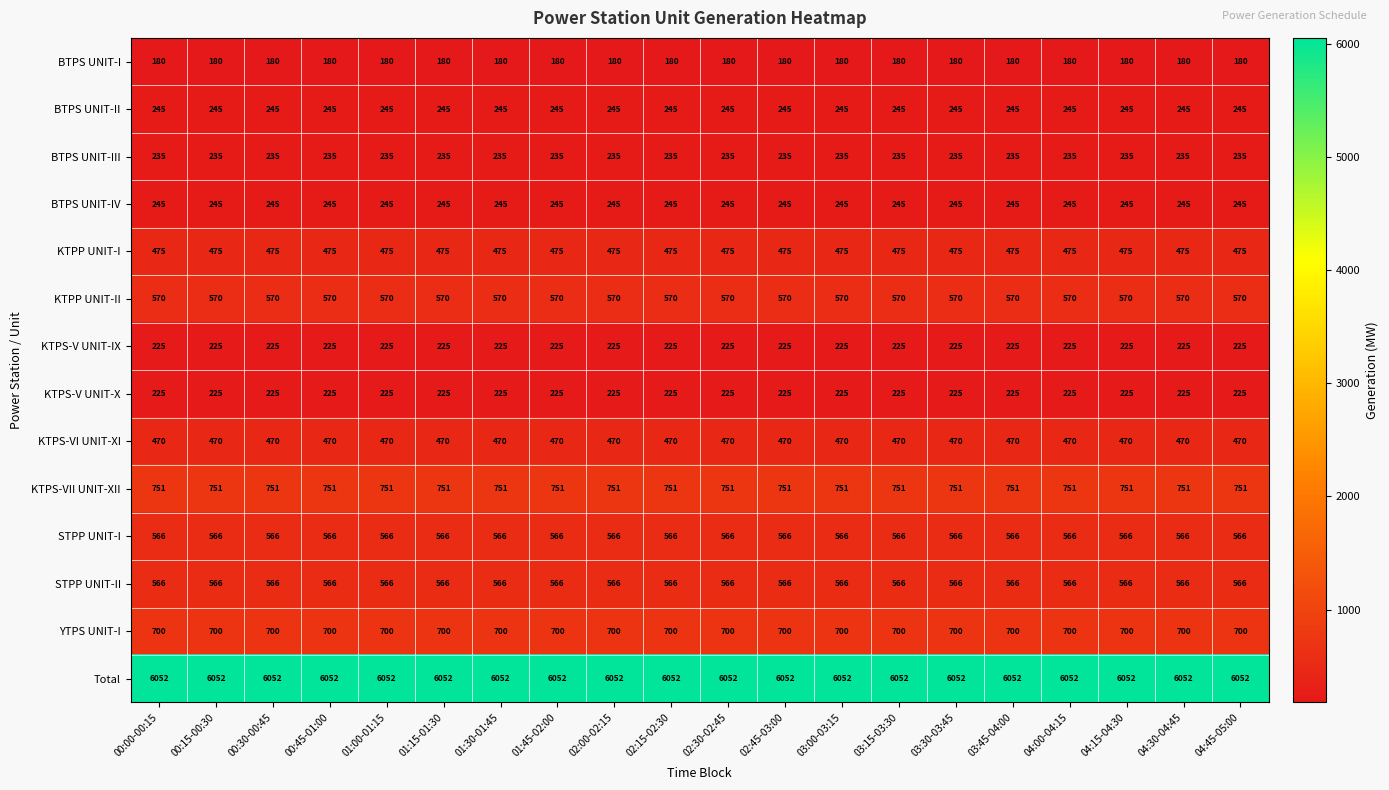

What is the maximum value shown in the chart?

6052